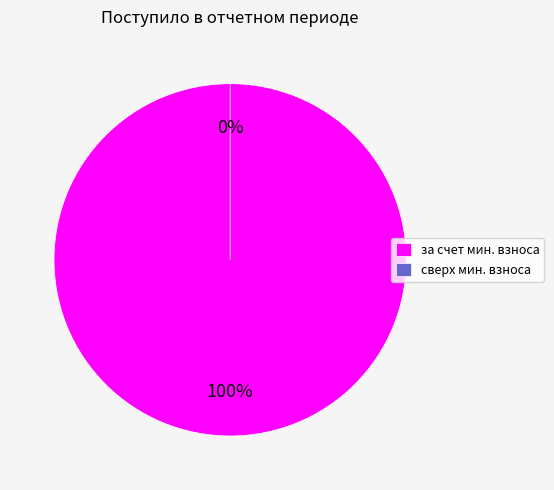

How many segments does this pie chart have?

2